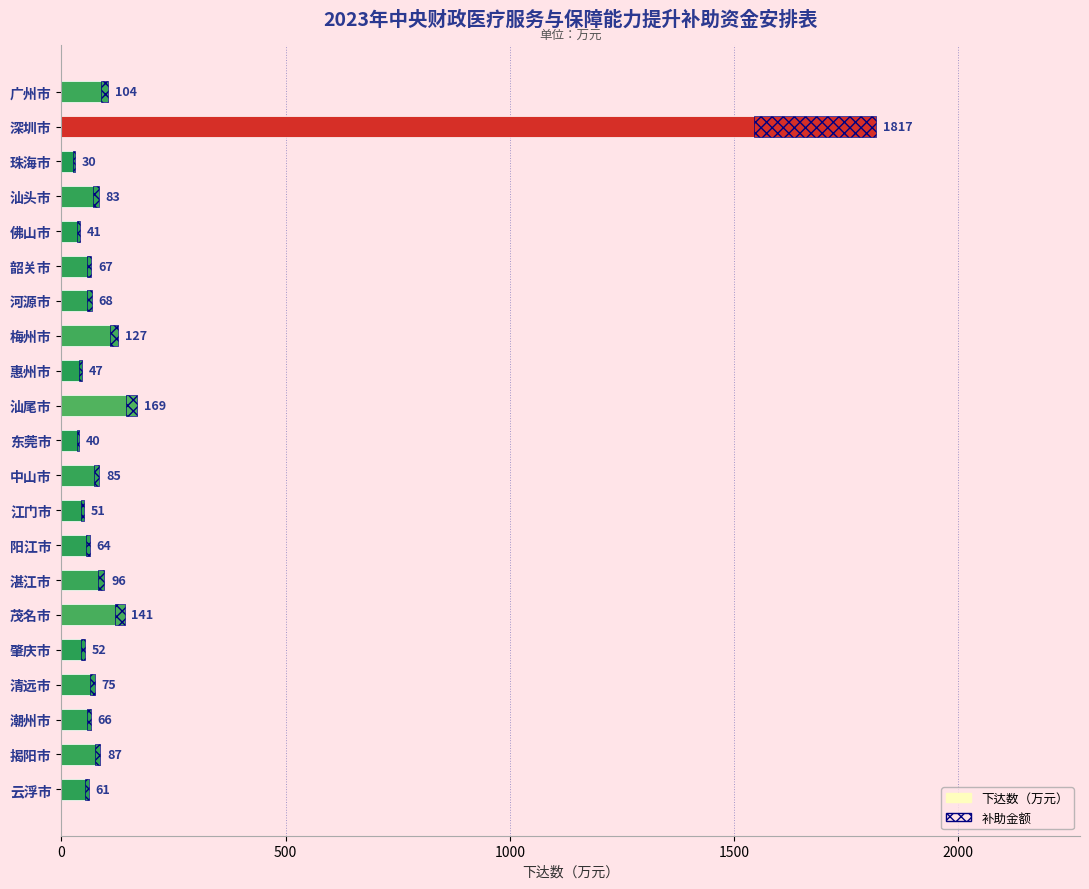

What is the average value?

161